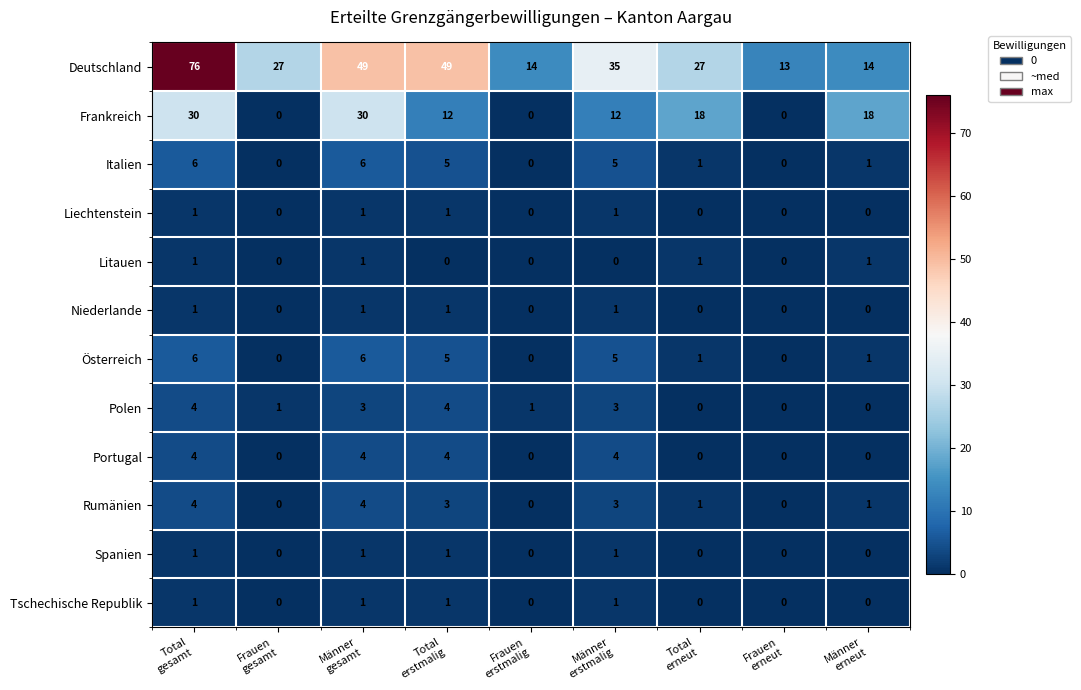

What is the difference between the highest and lowest values at Total
gesamt?

75